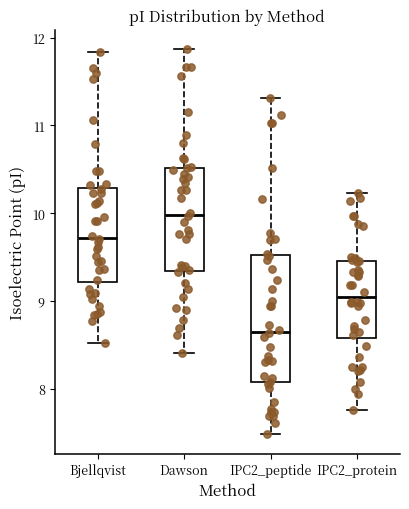

Where is the lower edge of the box for IPC2_peptide on the y-axis? The values are not printed on the chart, so give them approximately, as read against the axis.

8.1